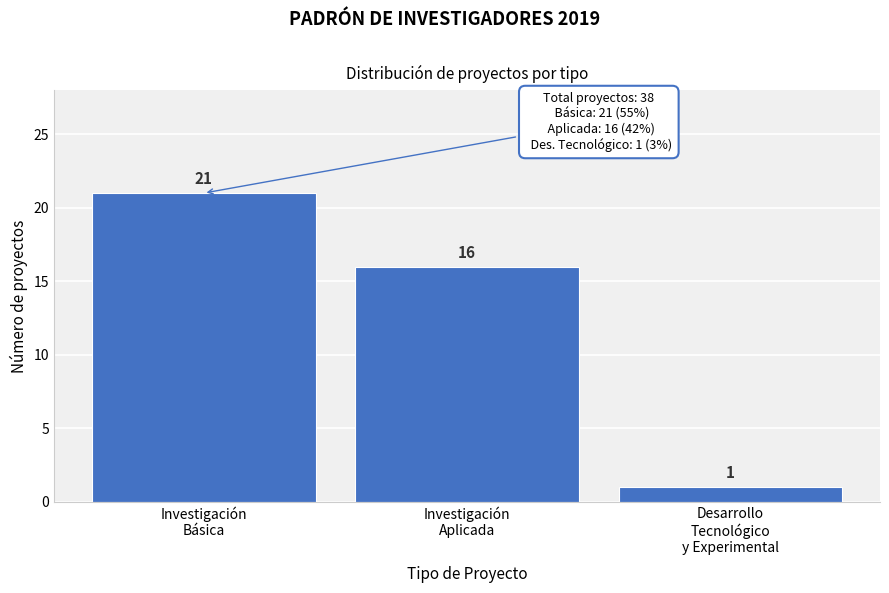

Reading left to right, transcribe all the data shown in this chart.

21	16	1